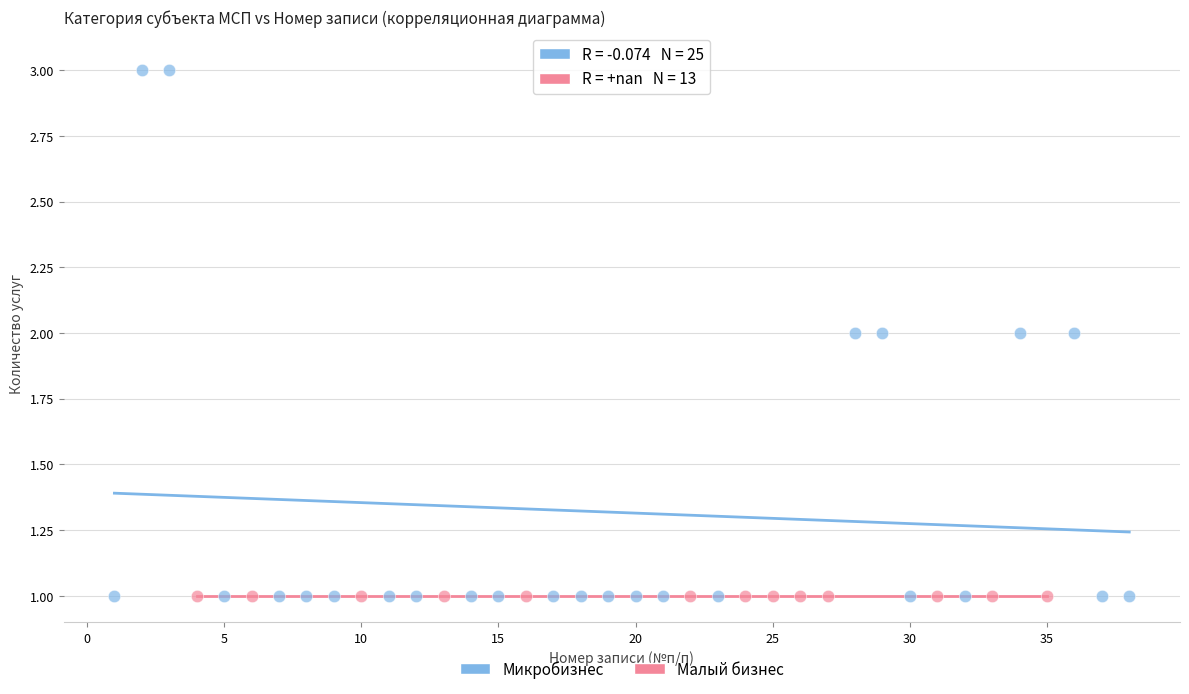

Which series reaches the maximum Y coordinate?

Микробизнес